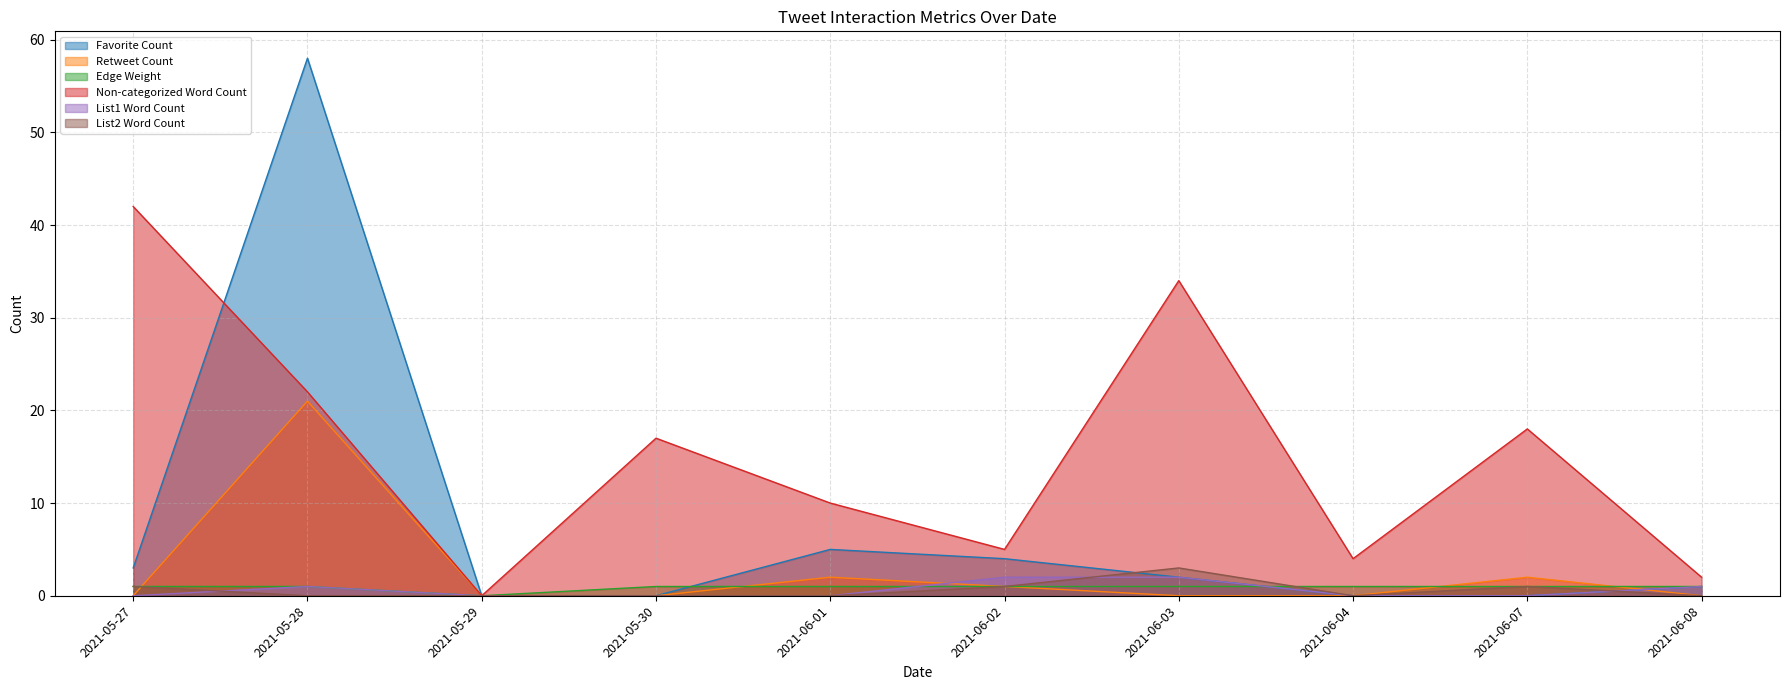

How many values in Favorite Count are above zero?

6